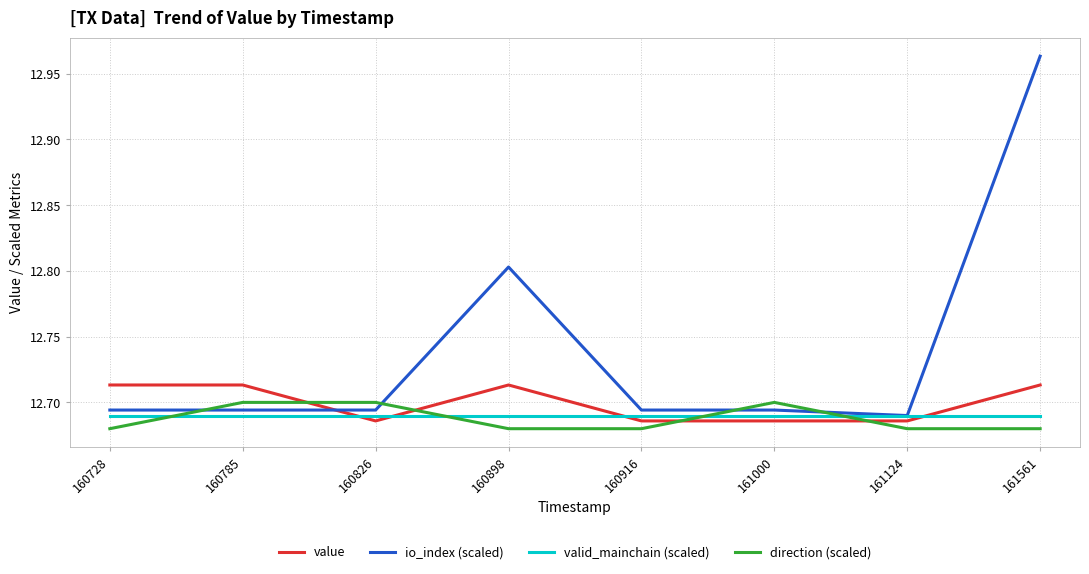

How many lines are shown in the chart?

4